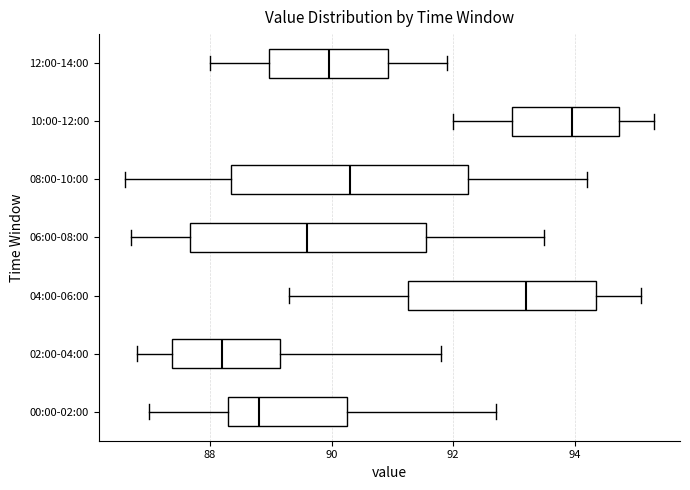

Which box has the furthest to the left median line?

02:00-04:00